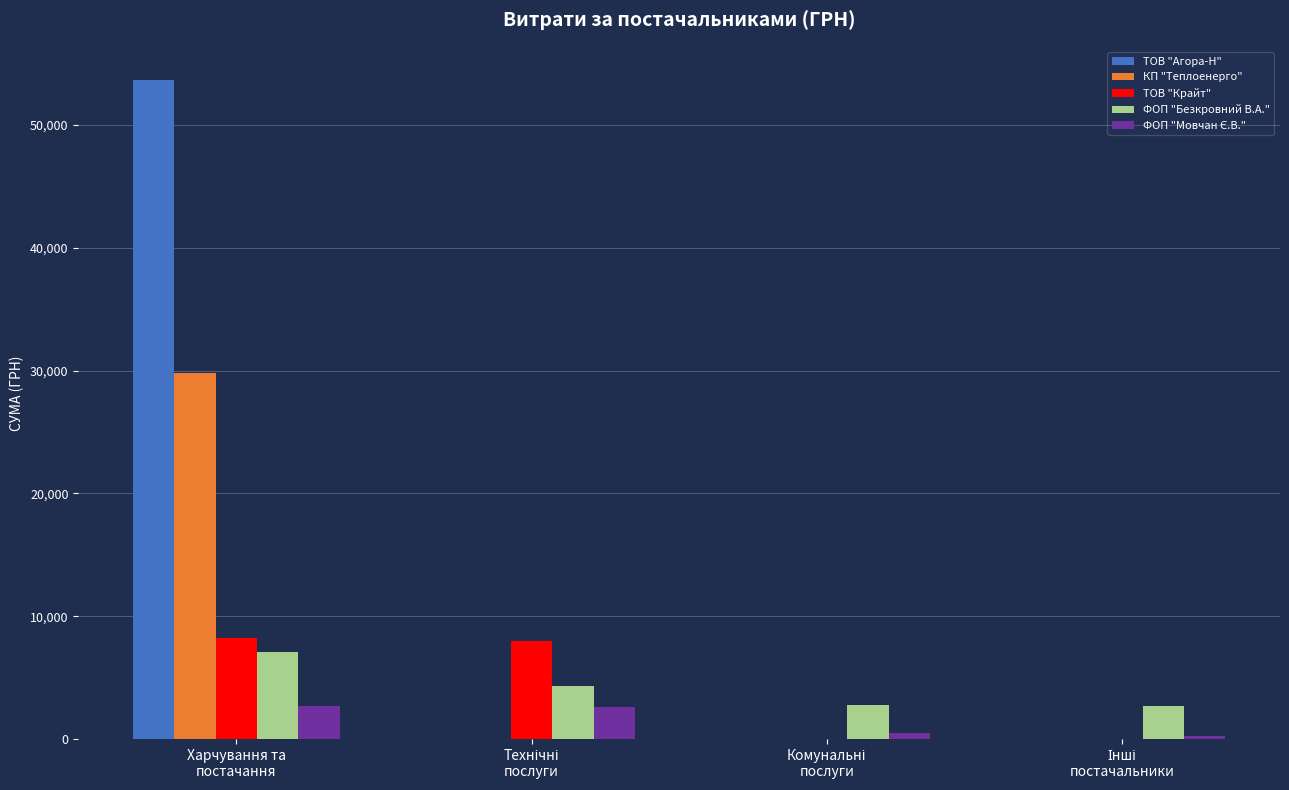

What is the sum of all КП "Теплоенерго" values?

29769.0